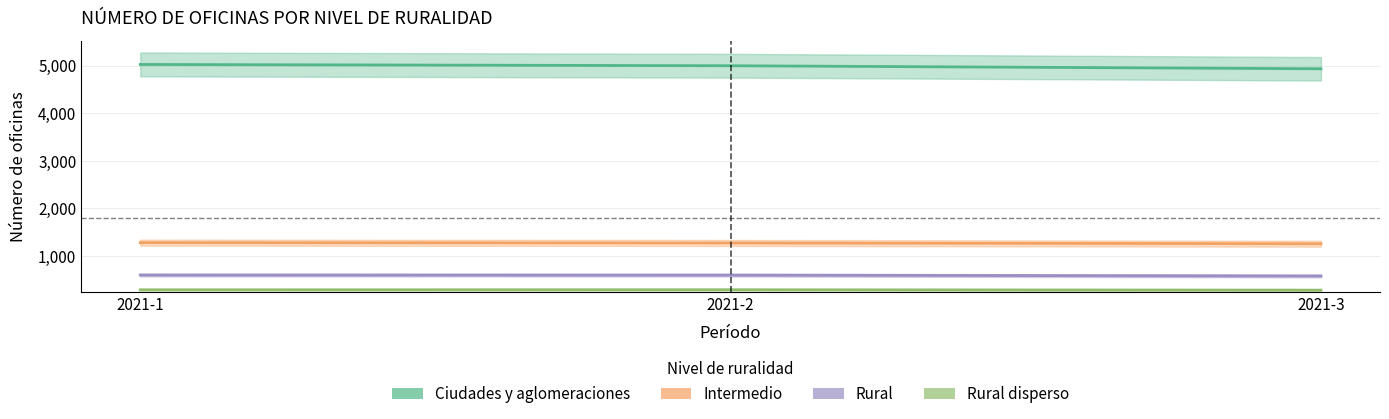

Which category has the lowest value in the Intermedio series?

2021-3